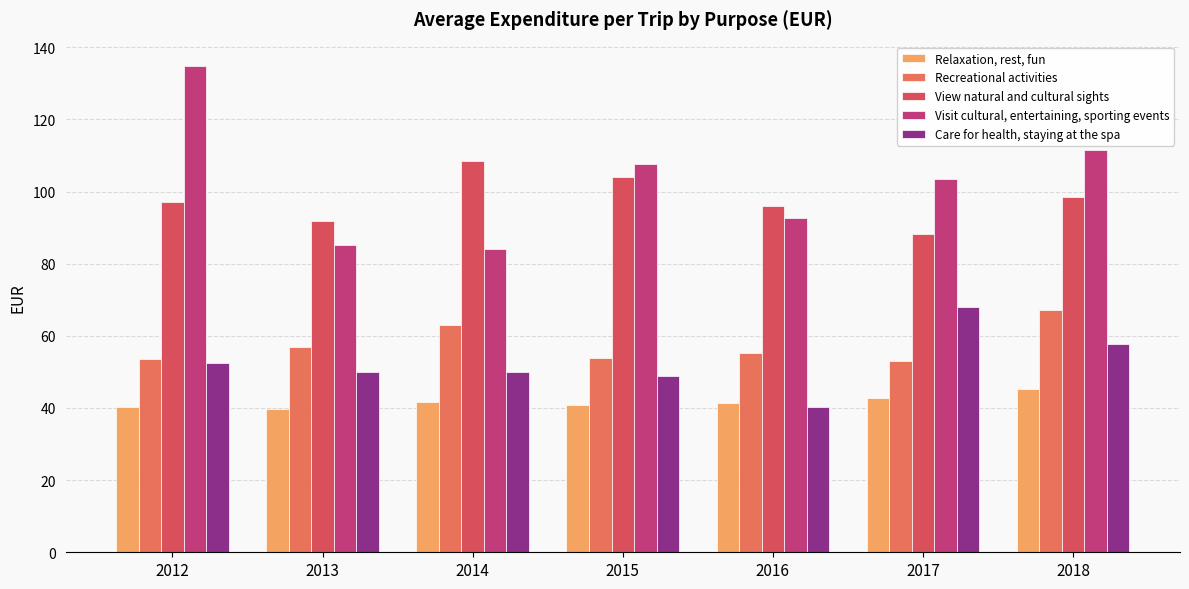

The View natural and cultural sights series shows 96.0 at 2016. True or false?

True